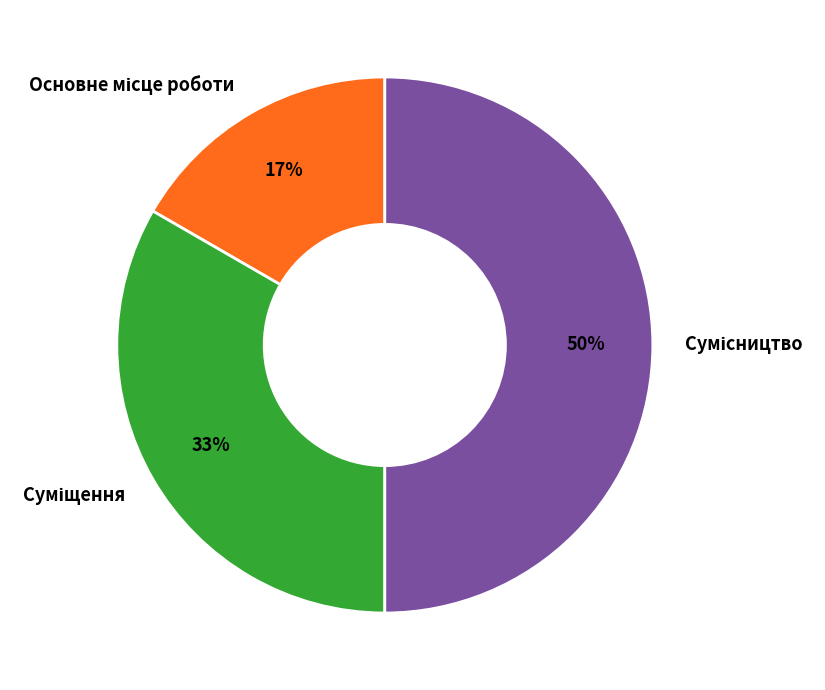

Count the number of slices in the pie.

3